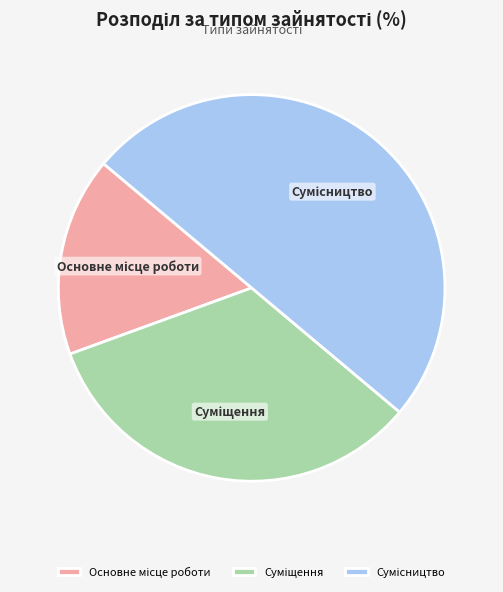

How much of the chart is everything except Основне місце роботи?

83.3%